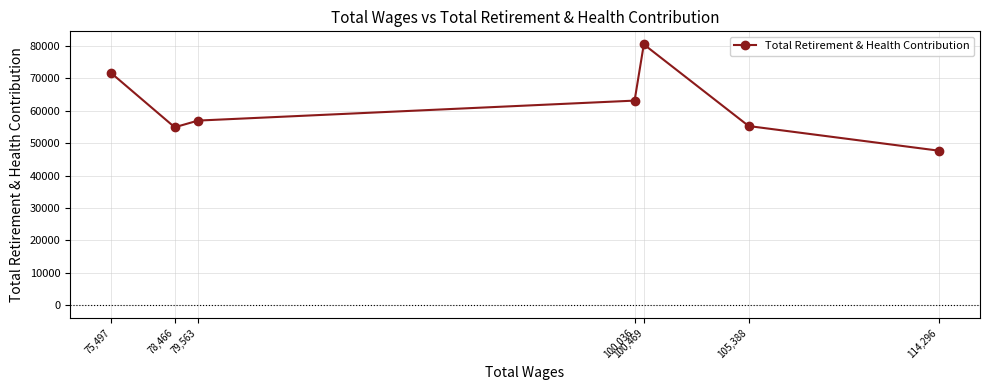

What is the difference between the values at 105,388 and 78,466?

375